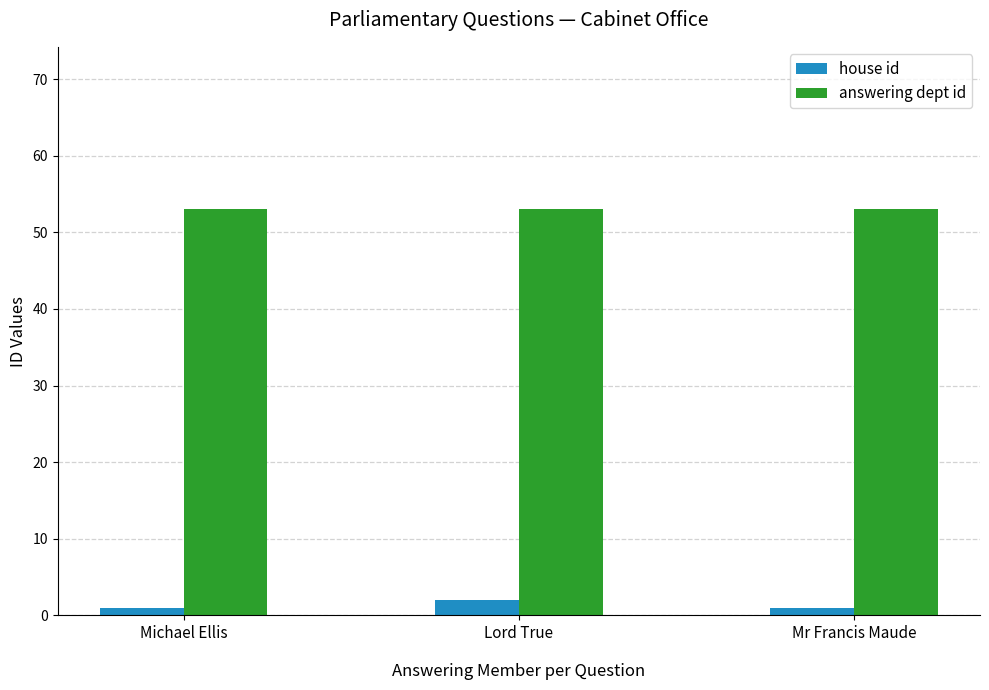

What is the spread (max minus min) of values at Michael Ellis?

52